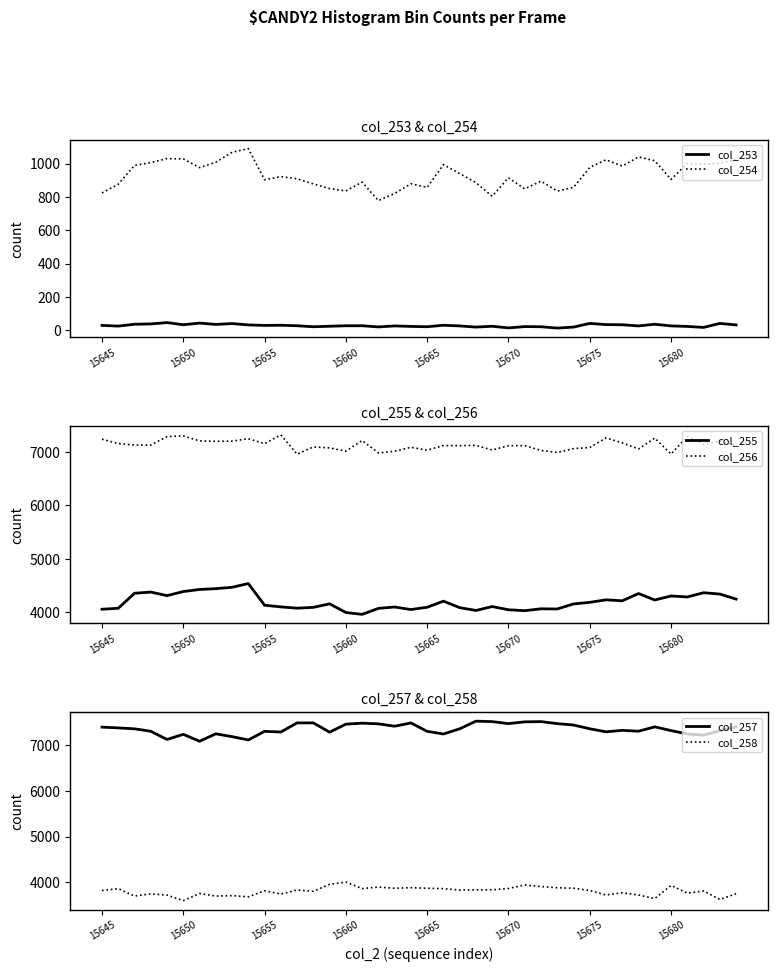

Which series has the widest spread of values?

col_255